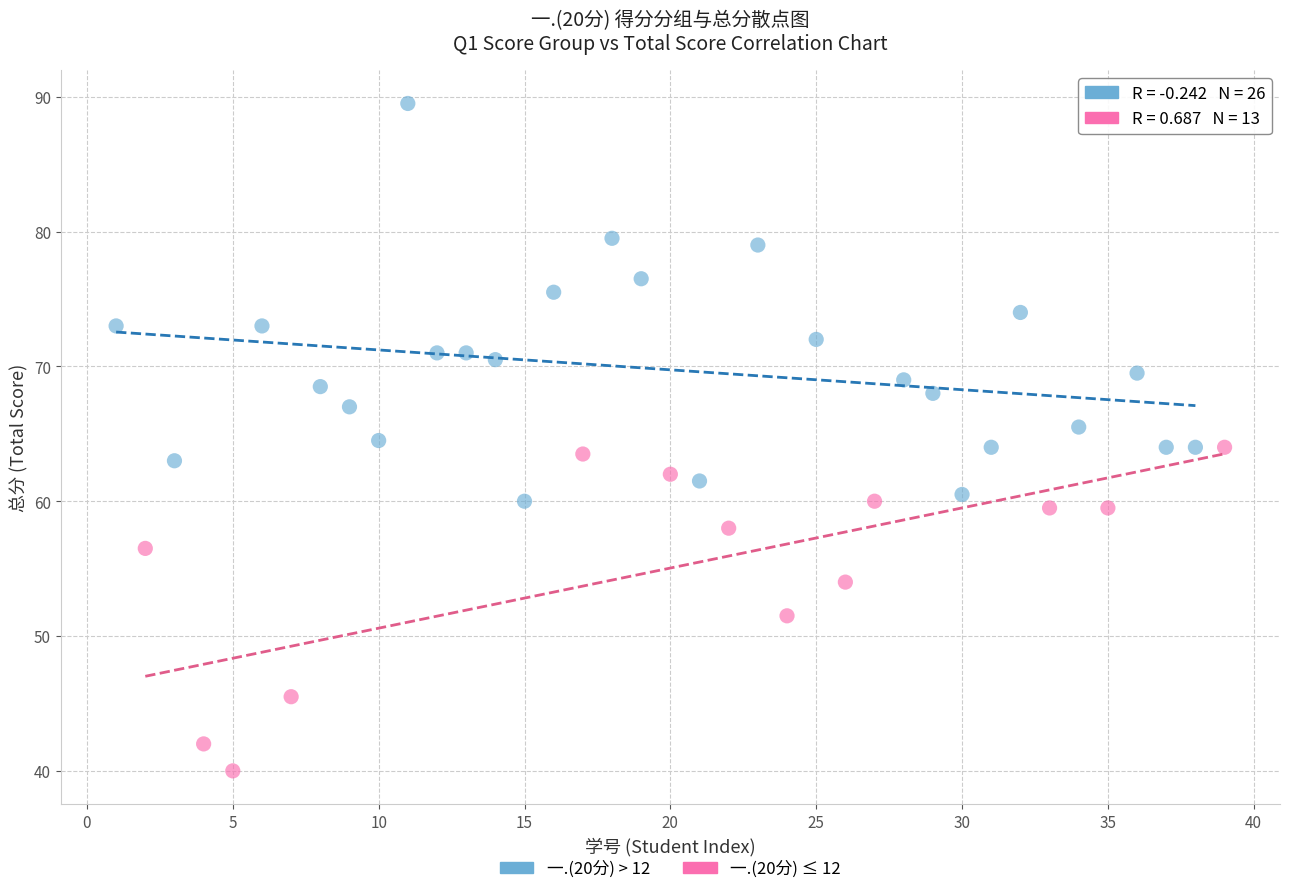

Which series reaches the minimum Y coordinate?

一.(20分) ≤ 12